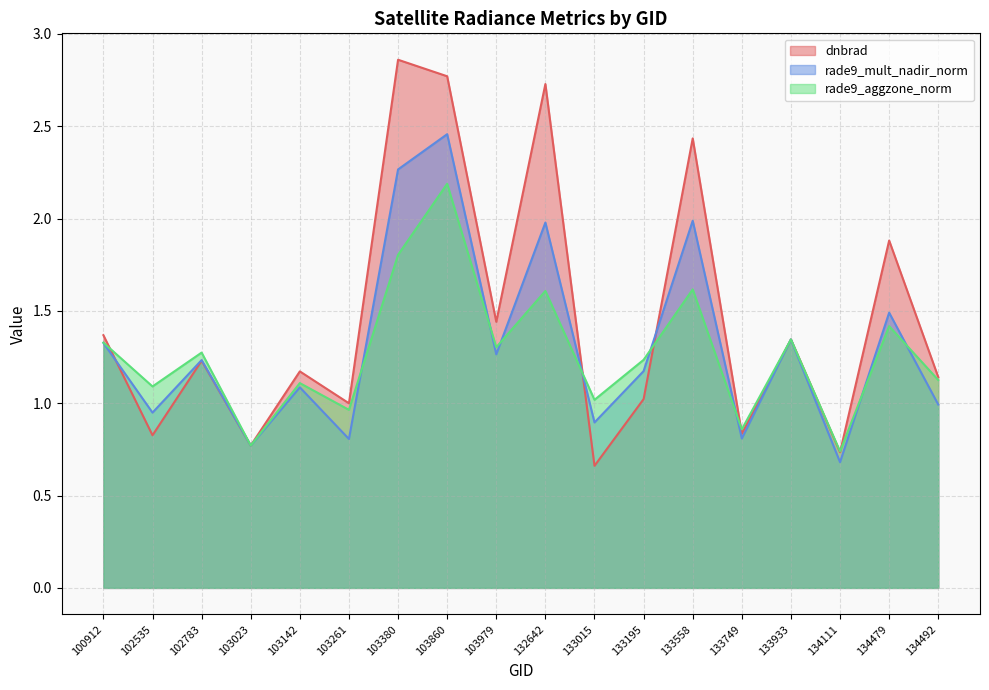

What is the sum of the dnbrad values at 103142 and 134492?

2.3